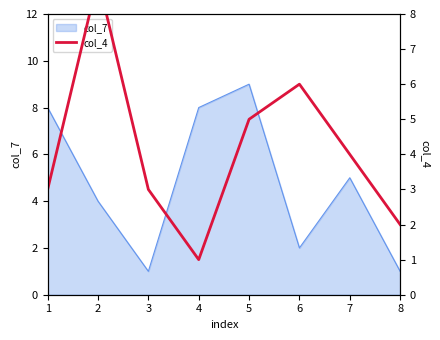

What is the minimum value shown in the chart?

1